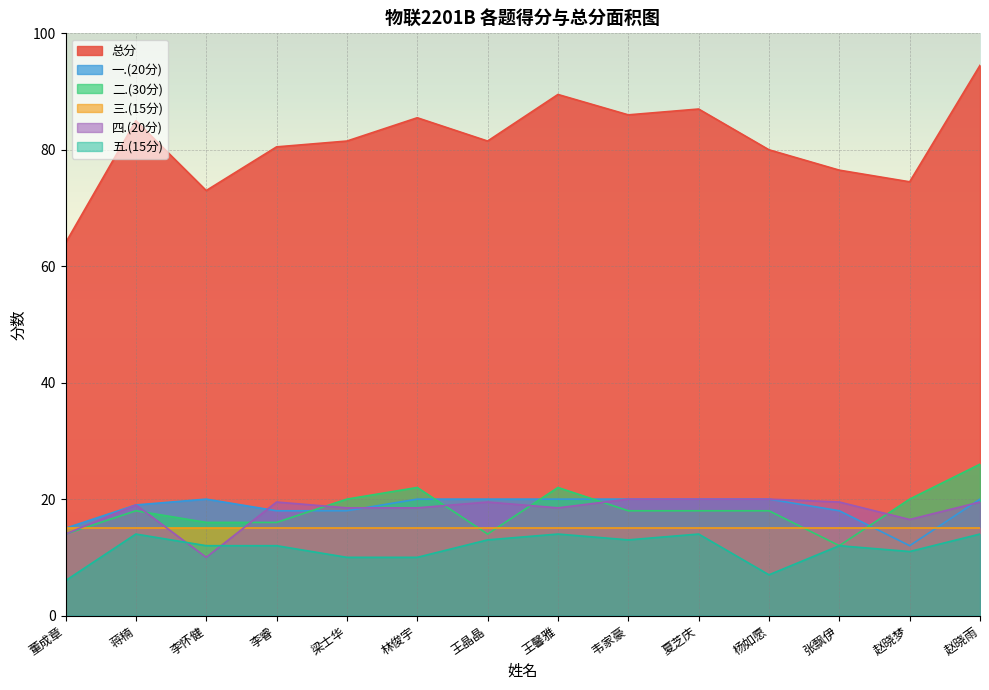

Where is the first local minimum for 五.(15分)?

韦家豪